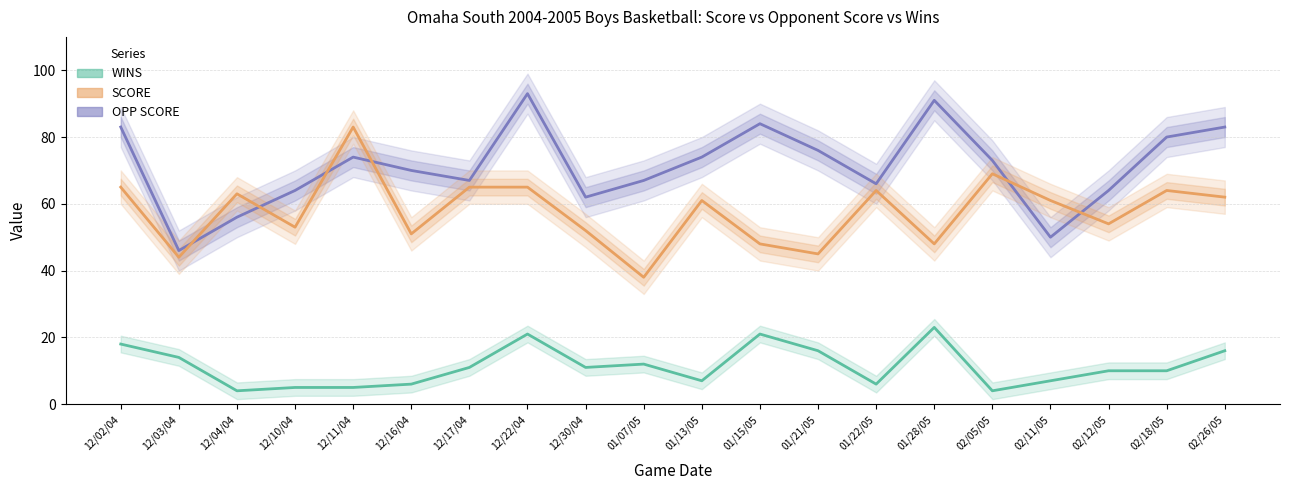

What is the difference between the highest and lowest values at 12/16/04?

64